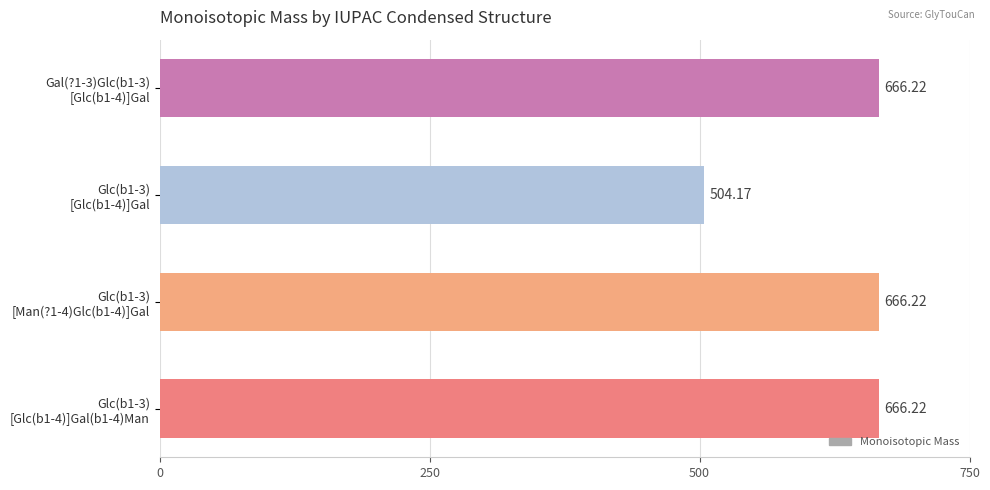

What is the average value?

625.7